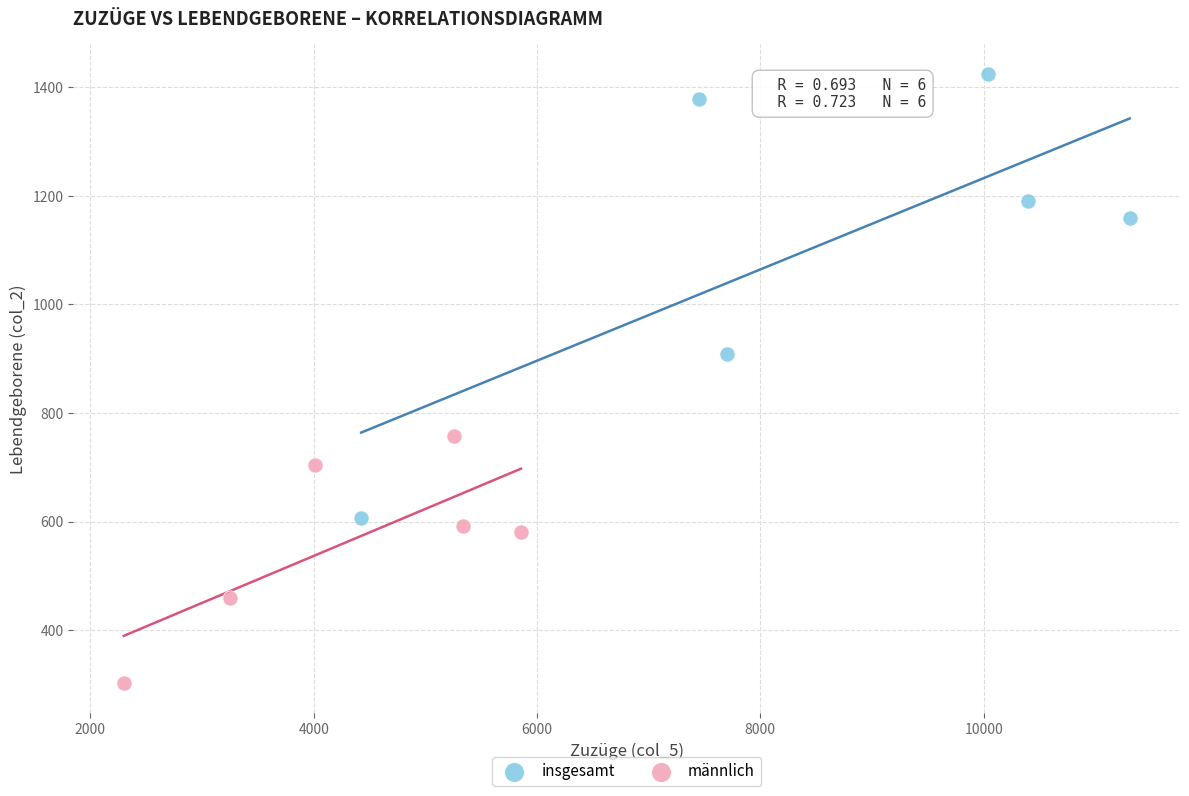

Which series has the widest spread of Y values?

insgesamt